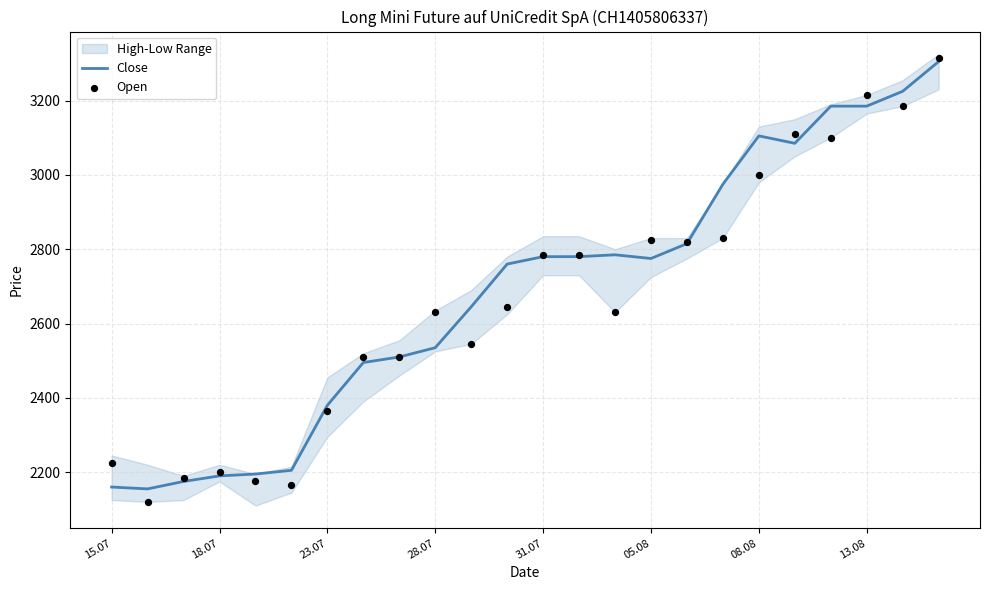

What is the total value across all series at 31.07?

5565